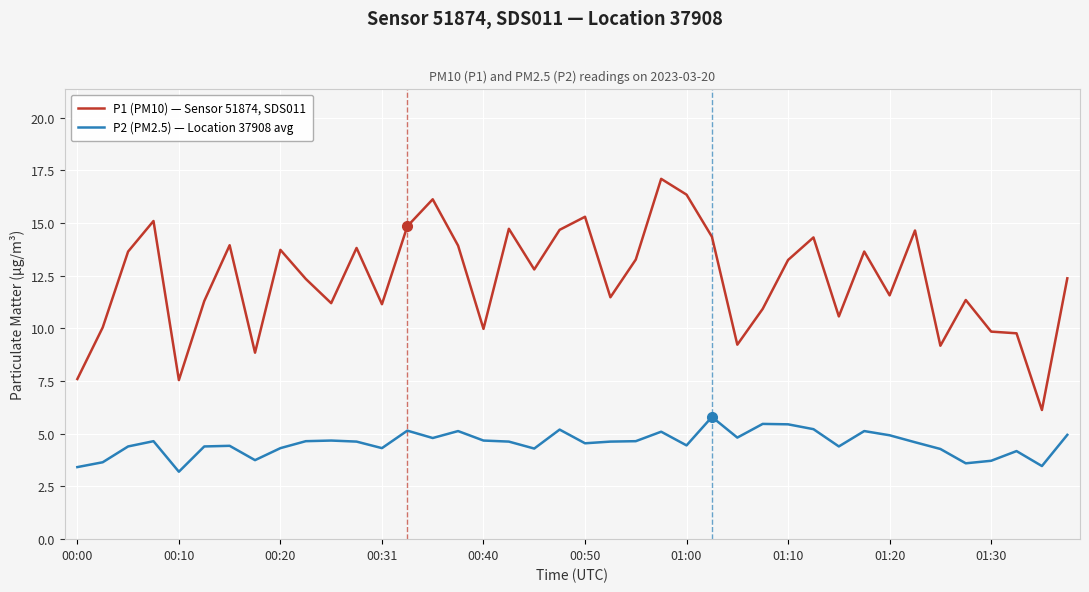

True or false: P1 (PM10) — Sensor 51874, SDS011 and P2 (PM2.5) — Location 37908 avg intersect in this chart.

False